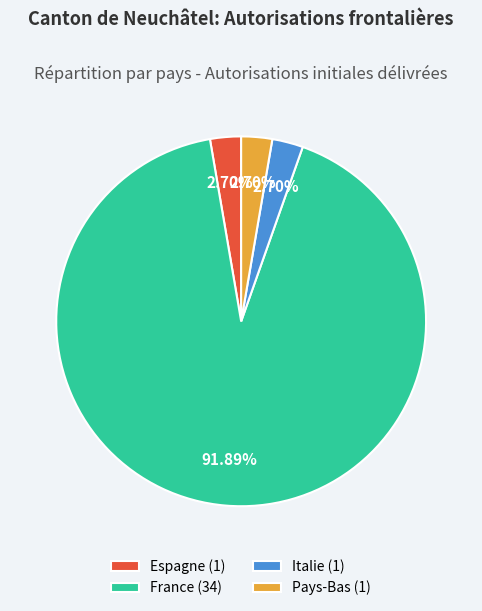

What is the ratio of the value at France (34) to the value at Espagne (1)?

34.0